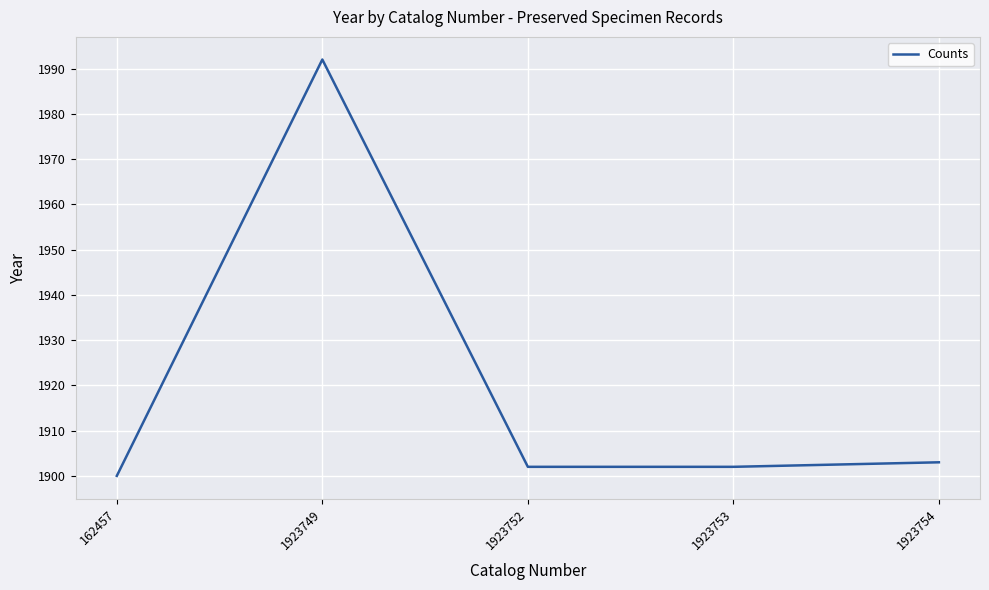

What is the change in value from 1923749 to 1923753?

-90